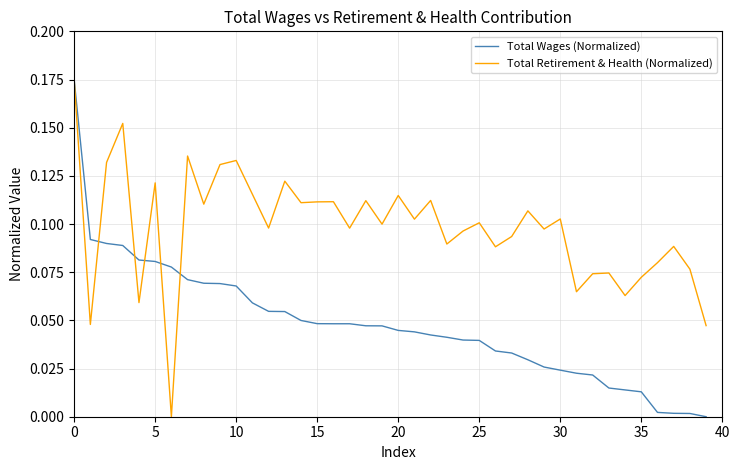

Rank the series by their average value, from highest to lowest.

Total Retirement & Health (Normalized), Total Wages (Normalized)